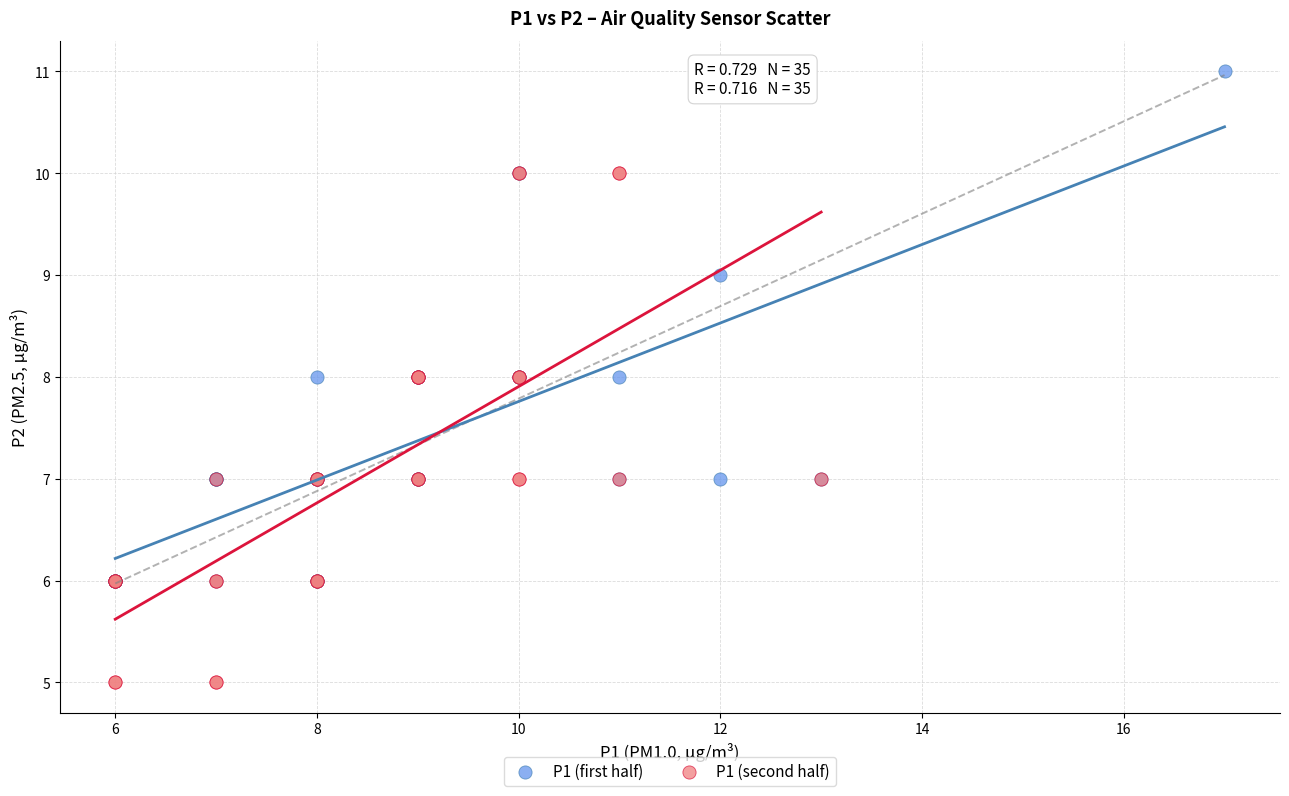

Which series reaches the maximum Y coordinate?

P1 (first half)